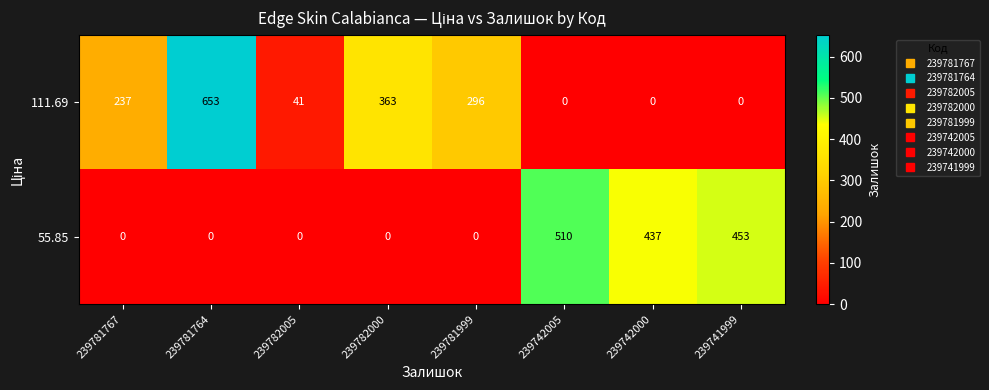

What is the sum of the 55.85 values at 239781767 and 239742005?

510